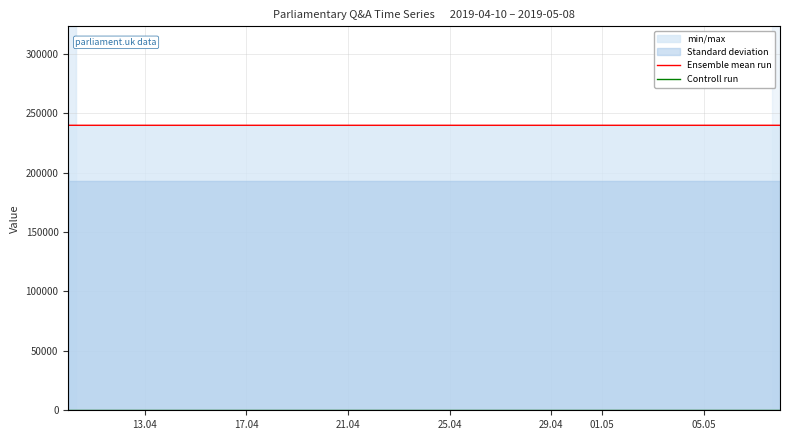

What is the total value across all series at 13.04?

248587